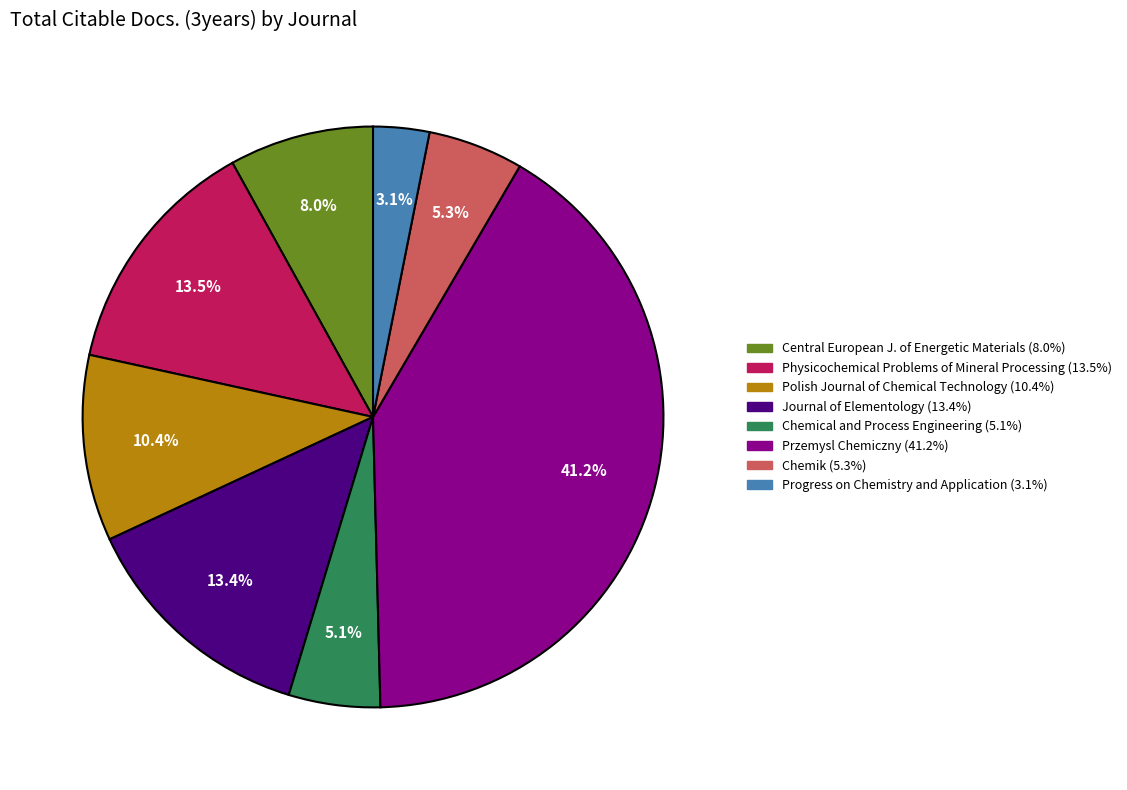

Which category has the smallest portion of the pie?

Progress on Chemistry and Application (3.1%)